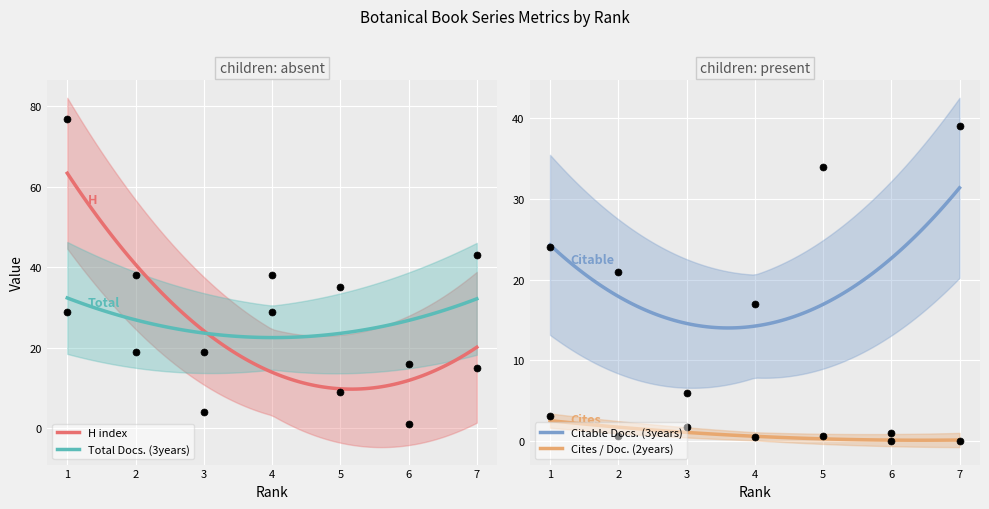

Is the value of Total Docs. (3years) at 3 greater than the value of H index at 5?

Yes